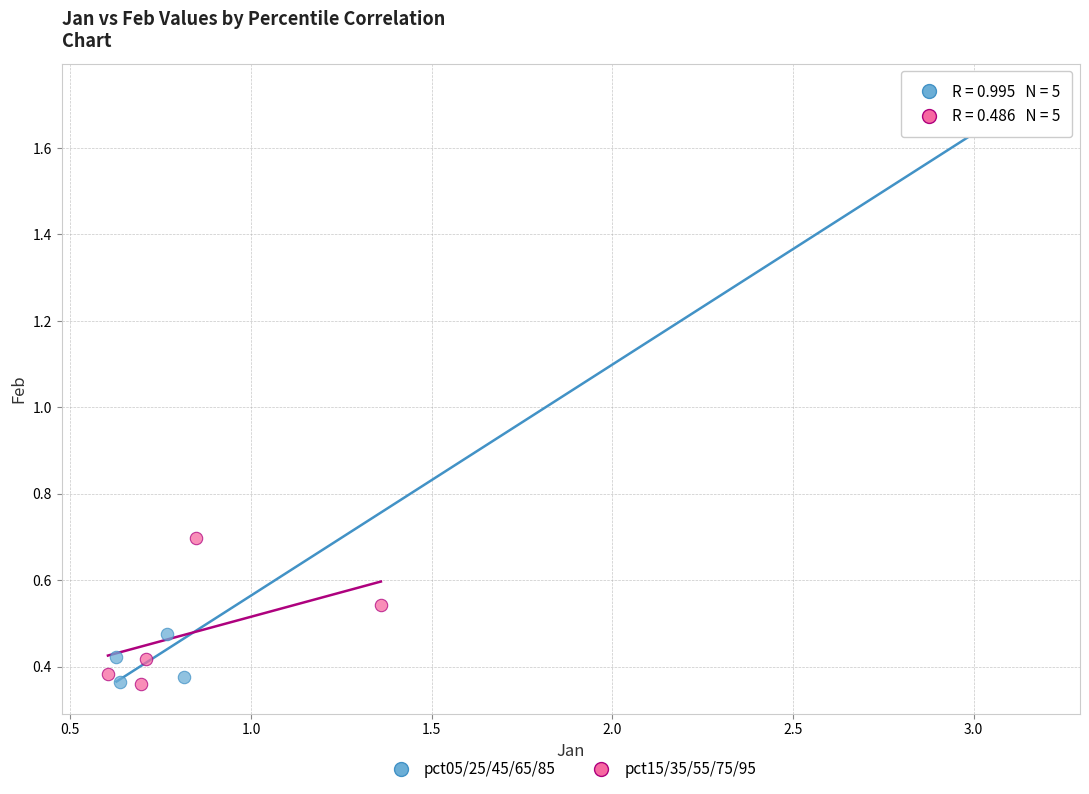

What are all the series names shown in the legend?

pct05/25/45/65/85, pct15/35/55/75/95